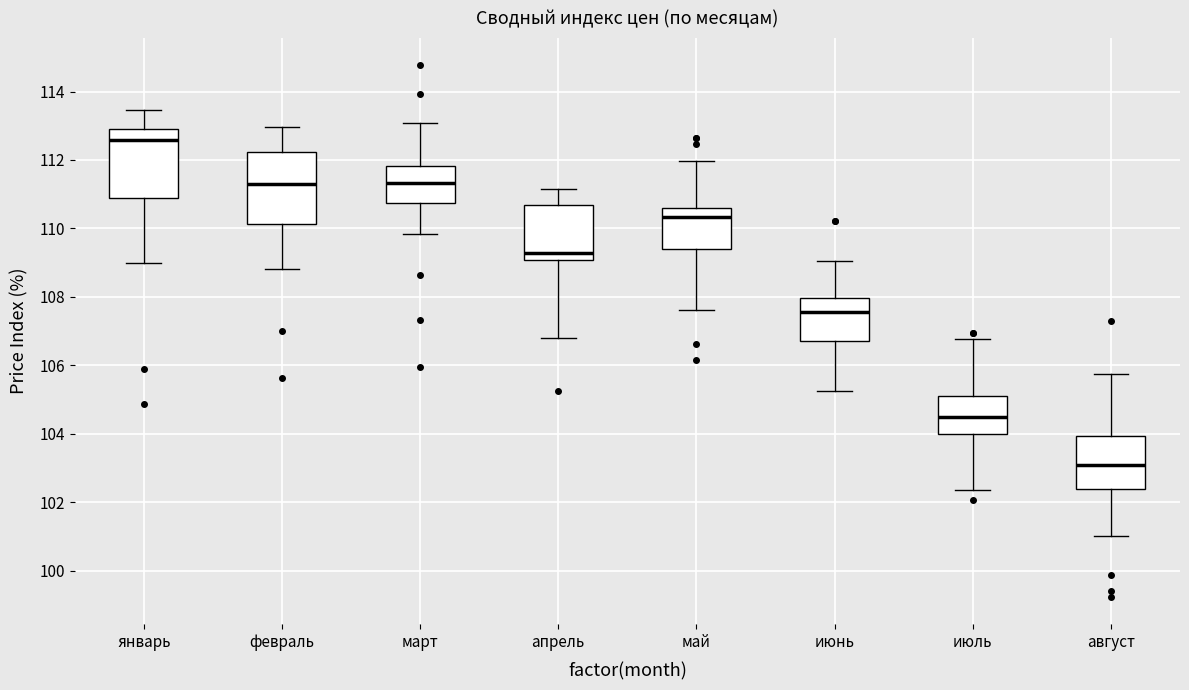

Where is the upper edge of the box for март on the y-axis? The values are not printed on the chart, so give them approximately, as read against the axis.

111.8